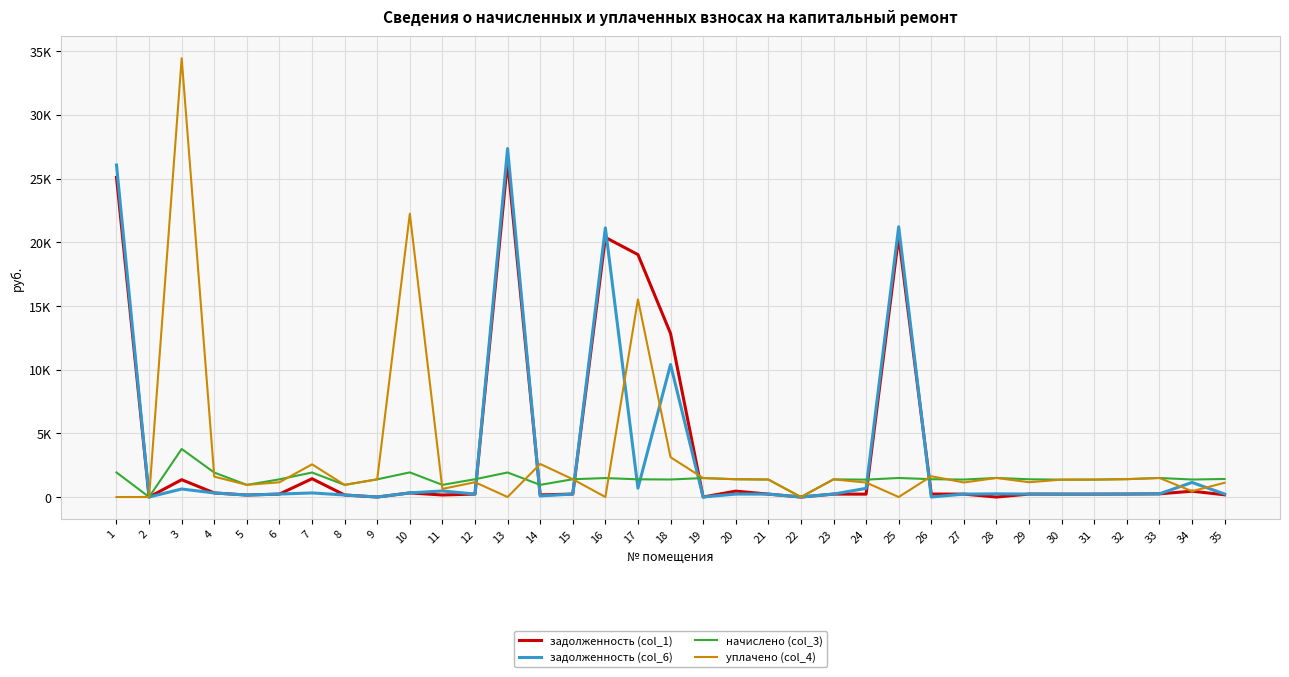

Is it true that задолженность (col_6) equals 392.3 at 35?

False